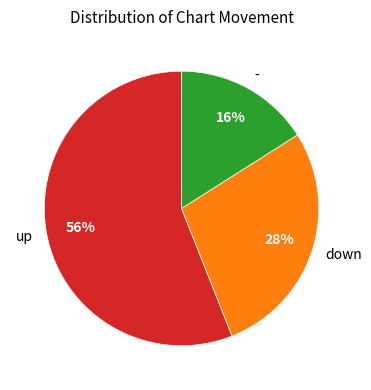

Rank the categories by value from lowest to highest.

-, down, up